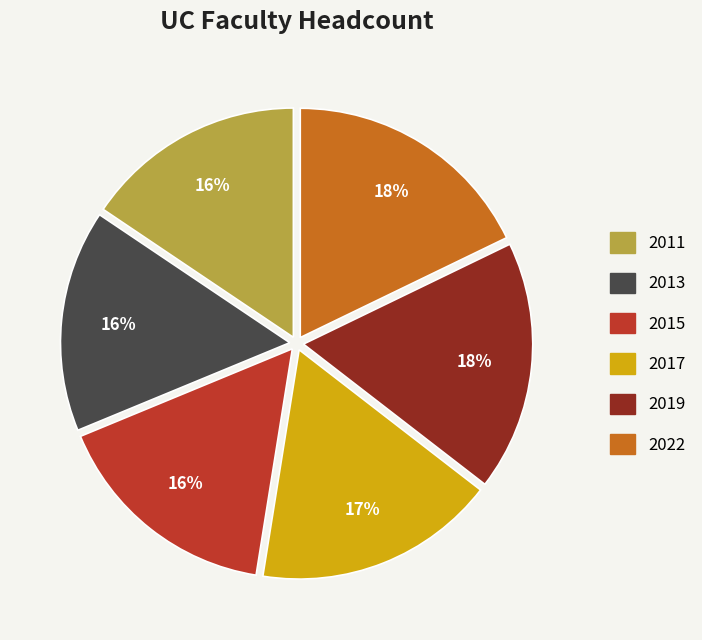

To the nearest percent, what is the average slice percentage?

17%